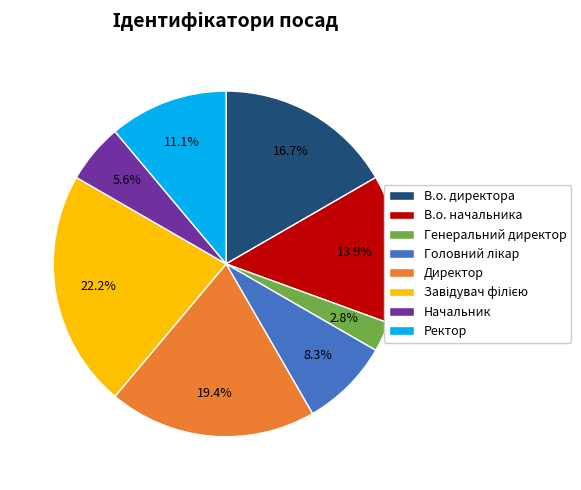

To the nearest percent, what is the average slice percentage?

12%